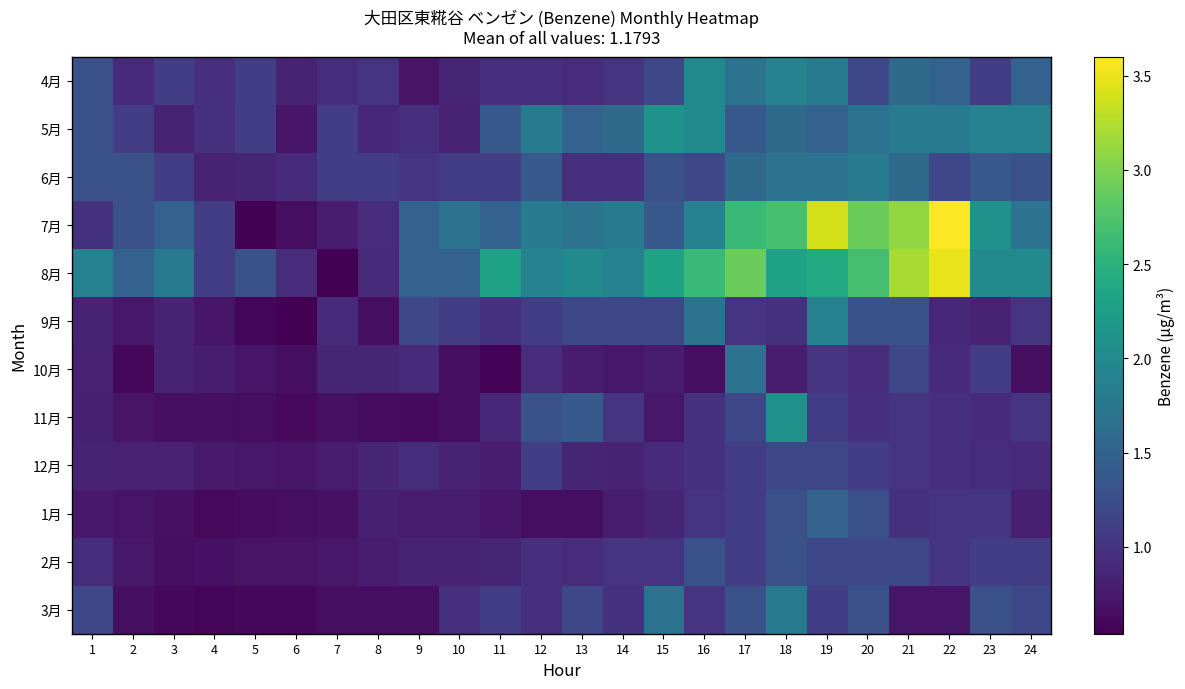

Reading left to right, transcribe all the data shown in this chart.

4月: 1=1.3	2=0.9	3=1.1	4=1.0	5=1.1	6=0.8	7=0.9	8=1.0	9=0.7	10=0.9	11=0.9	12=1.0	13=0.9	14=1.0	15=1.2	16=2.0	17=1.7	18=1.9	19=1.8	20=1.2	21=1.6	22=1.5	23=1.1	24=1.5
5月: 1=1.3	2=1.1	3=0.8	4=1.0	5=1.1	6=0.7	7=1.1	8=0.9	9=1.0	10=0.8	11=1.4	12=1.8	13=1.5	14=1.6	15=2.1	16=2.0	17=1.4	18=1.6	19=1.5	20=1.7	21=1.8	22=1.8	23=1.9	24=1.9
6月: 1=1.3	2=1.3	3=1.1	4=0.8	5=0.9	6=0.9	7=1.1	8=1.1	9=1.0	10=1.1	11=1.1	12=1.4	13=1.0	14=0.9	15=1.3	16=1.2	17=1.6	18=1.7	19=1.7	20=1.8	21=1.6	22=1.2	23=1.4	24=1.3
7月: 1=1.0	2=1.3	3=1.5	4=1.1	5=0.6	6=0.7	7=0.8	8=0.9	9=1.5	10=1.7	11=1.5	12=1.8	13=1.7	14=1.8	15=1.4	16=1.9	17=2.6	18=2.7	19=3.4	20=2.9	21=3.1	22=3.6	23=2.1	24=1.7
8月: 1=1.9	2=1.5	3=1.8	4=1.1	5=1.3	6=0.9	7=0.6	8=0.9	9=1.5	10=1.5	11=2.3	12=1.9	13=2.0	14=1.9	15=2.3	16=2.6	17=2.9	18=2.3	19=2.4	20=2.7	21=3.2	22=3.5	23=2.0	24=2.0
9月: 1=0.8	2=0.7	3=0.8	4=0.7	5=0.6	6=0.5	7=0.9	8=0.7	9=1.2	10=1.1	11=1.0	12=1.1	13=1.2	14=1.2	15=1.2	16=1.7	17=1.0	18=1.0	19=1.9	20=1.3	21=1.3	22=0.9	23=0.8	24=1.0
10月: 1=0.8	2=0.6	3=0.8	4=0.8	5=0.7	6=0.7	7=0.9	8=0.9	9=0.9	10=0.7	11=0.6	12=0.9	13=0.8	14=0.7	15=0.8	16=0.7	17=1.7	18=0.8	19=1.0	20=0.9	21=1.2	22=0.9	23=1.1	24=0.7
11月: 1=0.8	2=0.7	3=0.7	4=0.7	5=0.7	6=0.6	7=0.7	8=0.6	9=0.6	10=0.7	11=0.9	12=1.3	13=1.4	14=1.0	15=0.7	16=1.0	17=1.2	18=2.1	19=1.1	20=1.0	21=1.0	22=1.0	23=0.9	24=1.0
12月: 1=0.8	2=0.8	3=0.8	4=0.8	5=0.7	6=0.7	7=0.8	8=0.9	9=0.9	10=0.8	11=0.8	12=1.1	13=0.9	14=0.8	15=0.9	16=1.0	17=1.1	18=1.2	19=1.2	20=1.1	21=1.0	22=1.0	23=0.9	24=0.9
1月: 1=0.8	2=0.7	3=0.7	4=0.6	5=0.6	6=0.7	7=0.7	8=0.8	9=0.8	10=0.8	11=0.7	12=0.7	13=0.7	14=0.8	15=0.9	16=1.0	17=1.1	18=1.3	19=1.5	20=1.3	21=1.0	22=1.0	23=1.0	24=0.8
2月: 1=0.9	2=0.7	3=0.7	4=0.7	5=0.7	6=0.7	7=0.7	8=0.8	9=0.8	10=0.8	11=0.9	12=0.9	13=0.9	14=1.0	15=1.0	16=1.3	17=1.1	18=1.3	19=1.2	20=1.2	21=1.2	22=1.0	23=1.1	24=1.1
3月: 1=1.2	2=0.7	3=0.6	4=0.6	5=0.6	6=0.6	7=0.7	8=0.7	9=0.7	10=0.9	11=1.1	12=1.0	13=1.2	14=1.0	15=1.7	16=1.0	17=1.3	18=1.8	19=1.1	20=1.3	21=0.7	22=0.7	23=1.3	24=1.2